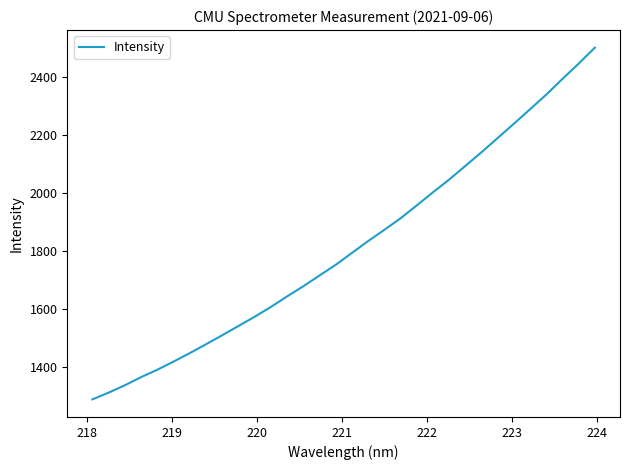

What is the greatest value displayed?

2501.3